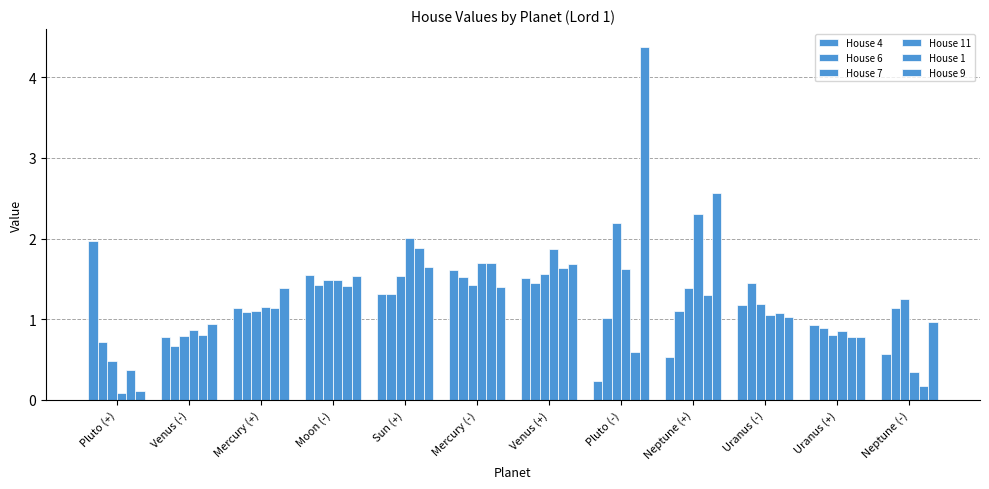

Count the number of categories in the chart.

12